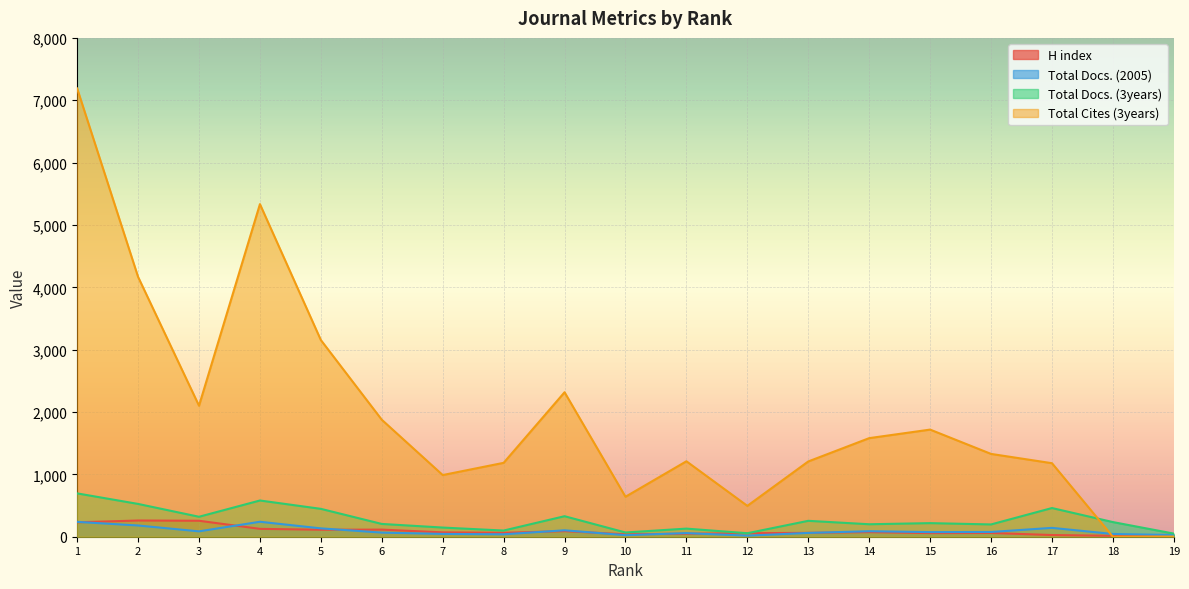

Which series has the widest spread of values?

Total Cites (3years)